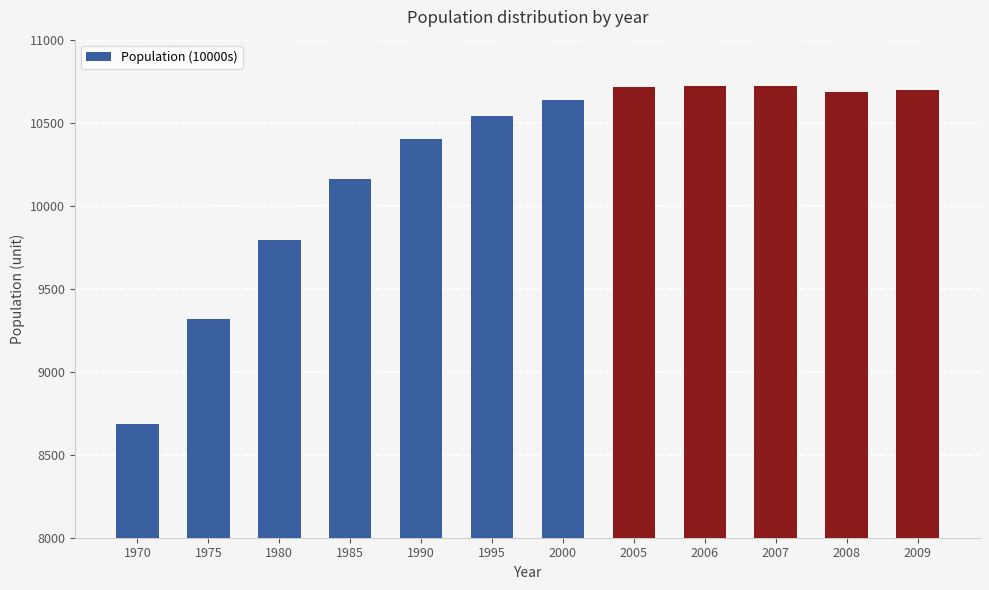

How many data points does each series have?

12